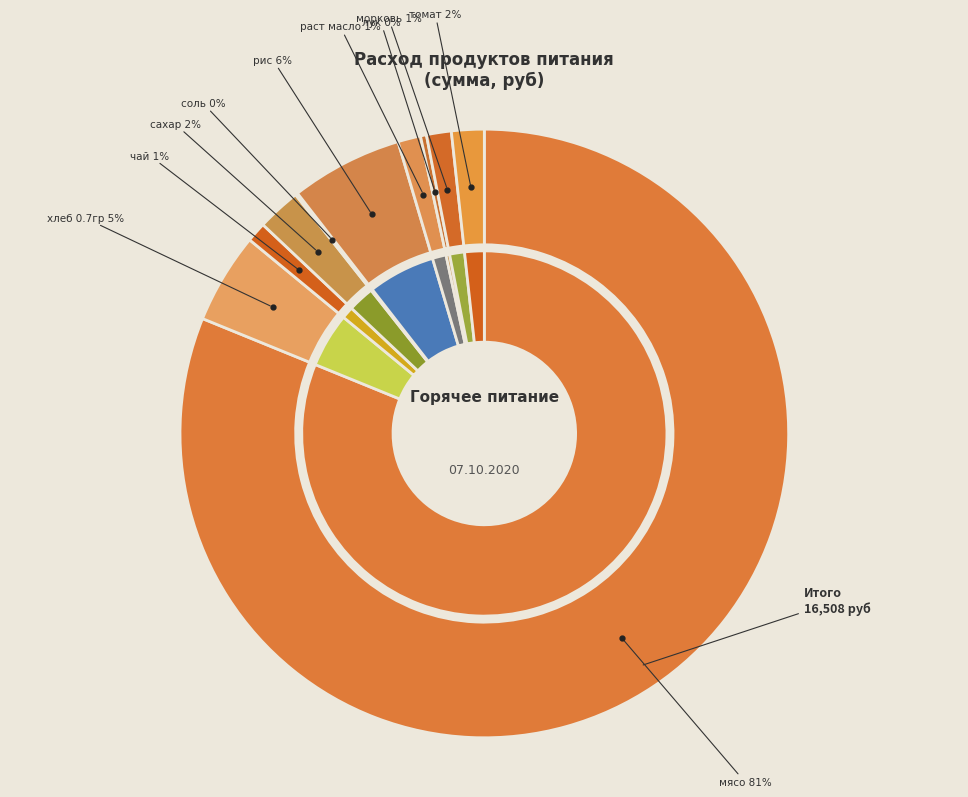

Which slice is the largest?

мясо